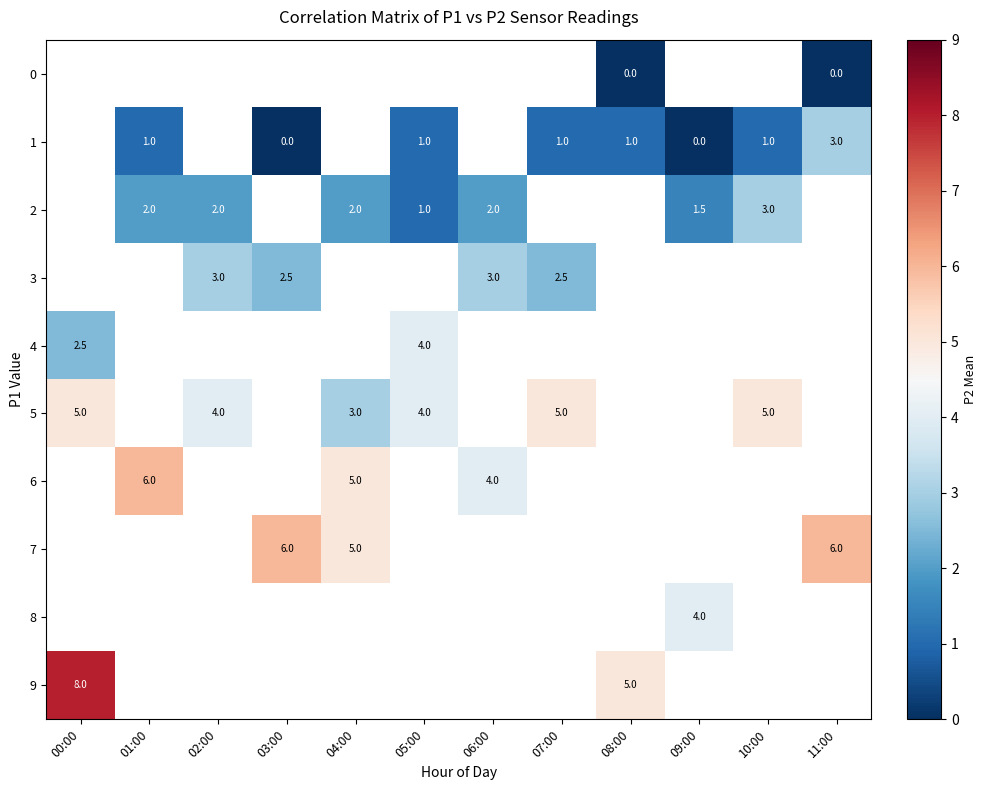

Is it true that 3 equals 2.5 at 07:00?

True